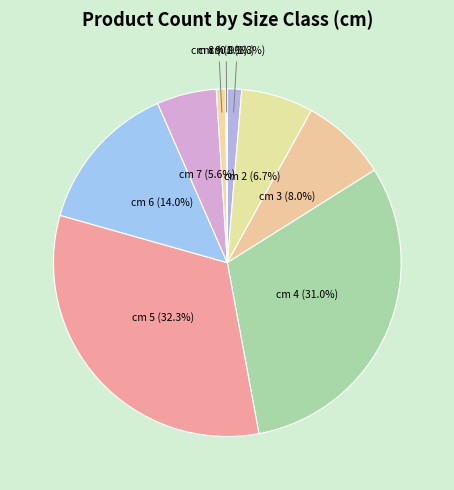

Is it true that cm 6 is 14% of the pie?

True